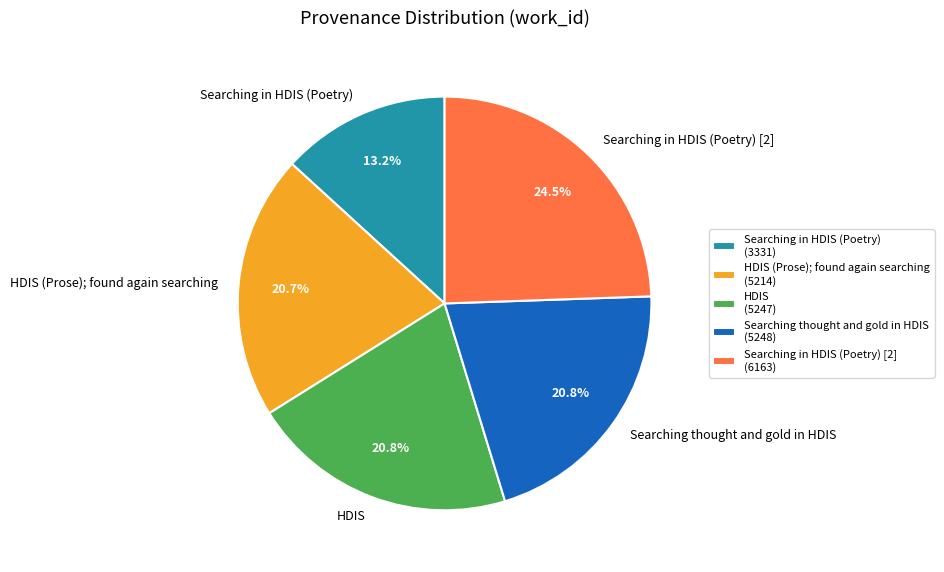

Is it true that Searching in HDIS (Poetry) [2] is 17% of the pie?

False